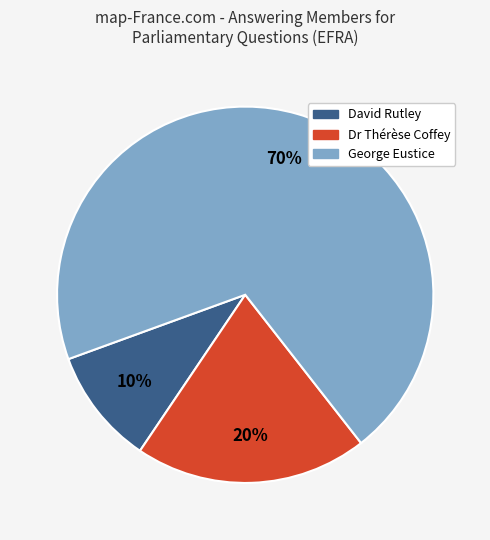

How many segments does this pie chart have?

3